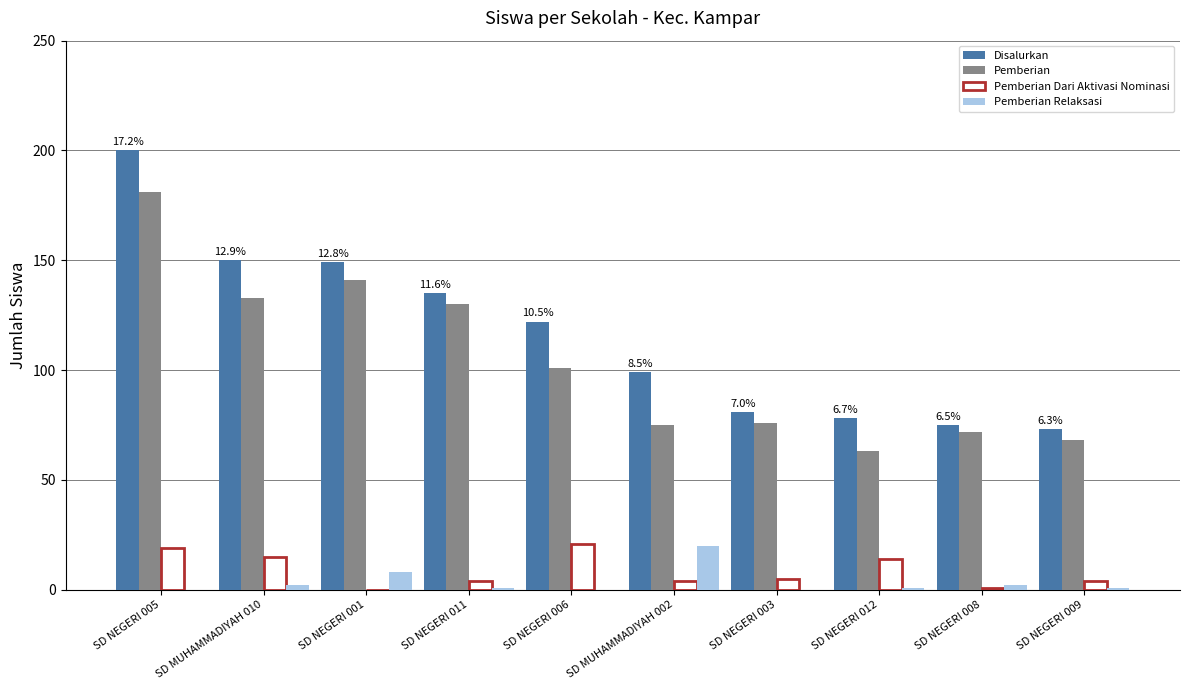

How many series are shown in this chart?

4